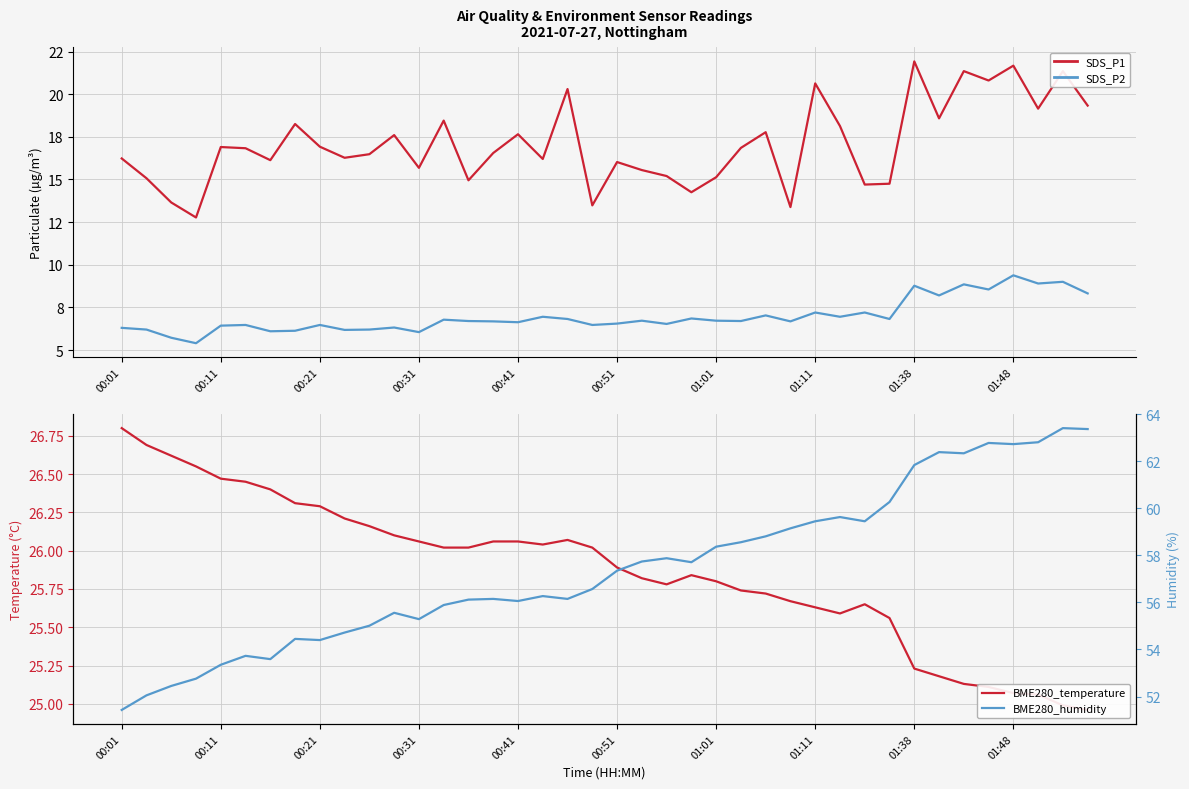

Where is BME280_temperature nearest to the value 25?

38